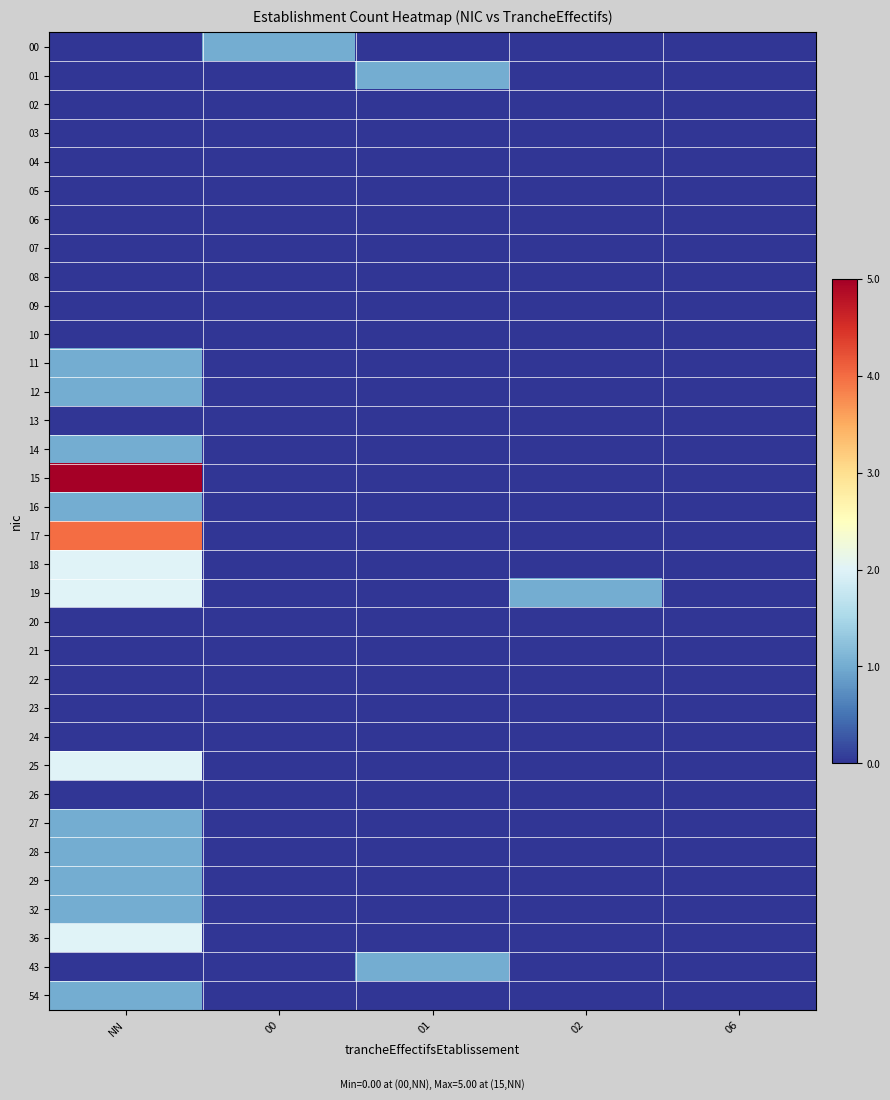

List the series in order of their peak value, lowest first.

02, 03, 04, 05, 06, 07, 08, 09, 10, 13, 20, 21, 22, 23, 24, 26, 00, 01, 11, 12, 14, 16, 27, 28, 29, 32, 43, 54, 18, 19, 25, 36, 17, 15